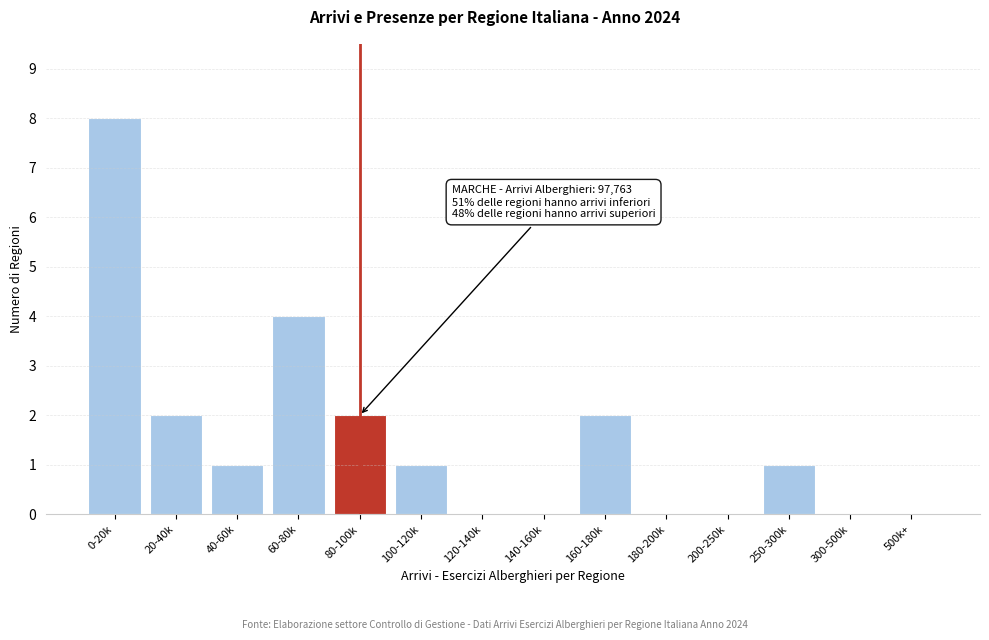

Reading left to right, what are all the values shown in this chart?

0-20k=8	20-40k=2	40-60k=1	60-80k=4	80-100k=2	100-120k=1	120-140k=0	140-160k=0	160-180k=2	180-200k=0	200-250k=0	250-300k=1	300-500k=0	500k+=0